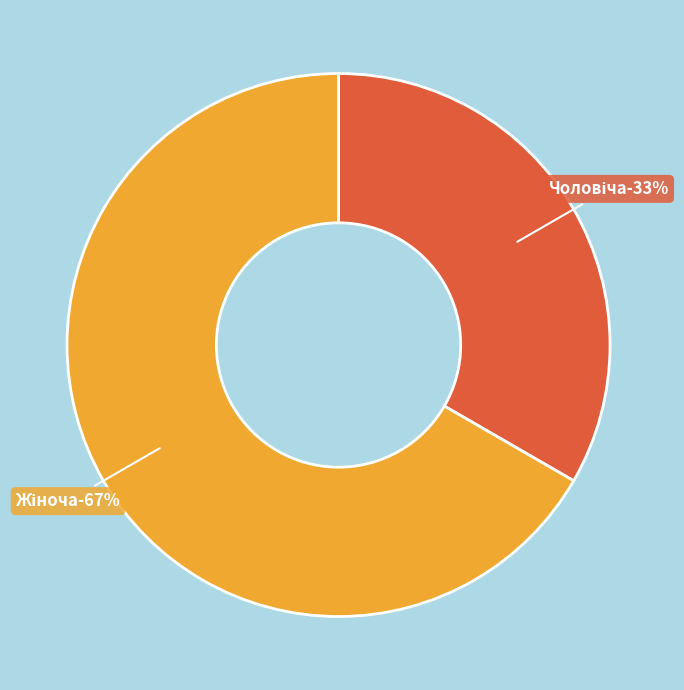

The Жіноча slice represents 67% of the pie. True or false?

True